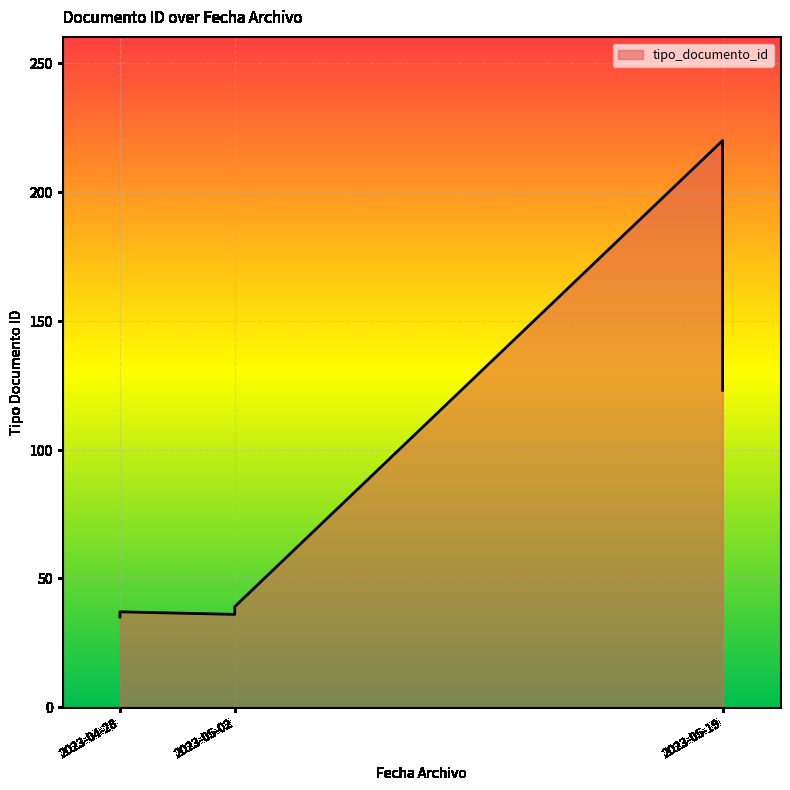

What is the difference between the second highest and minimum values?

88